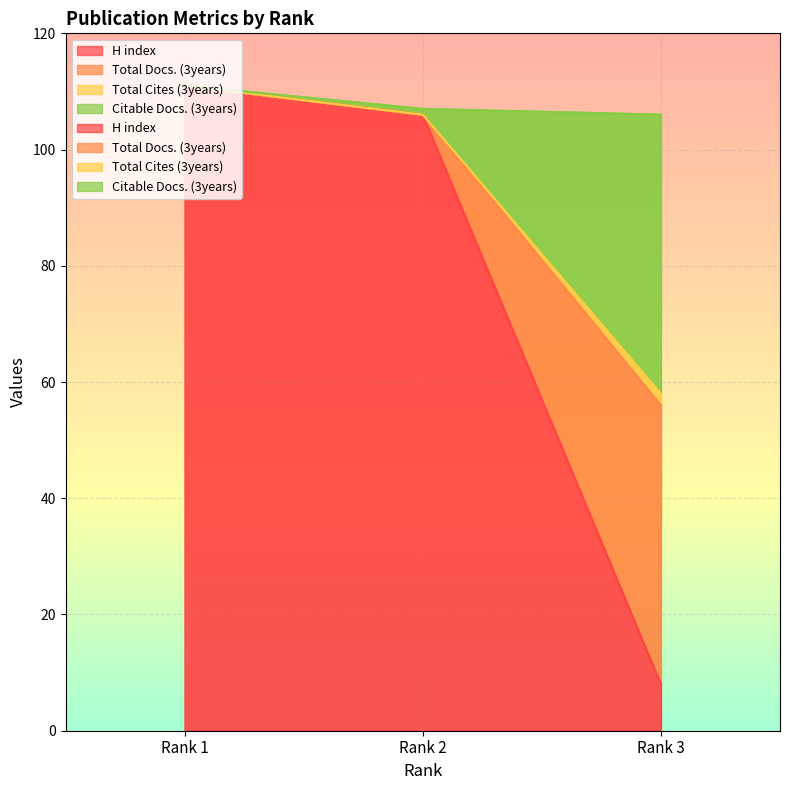

At which category is the sum across all series the highest?

Rank 1